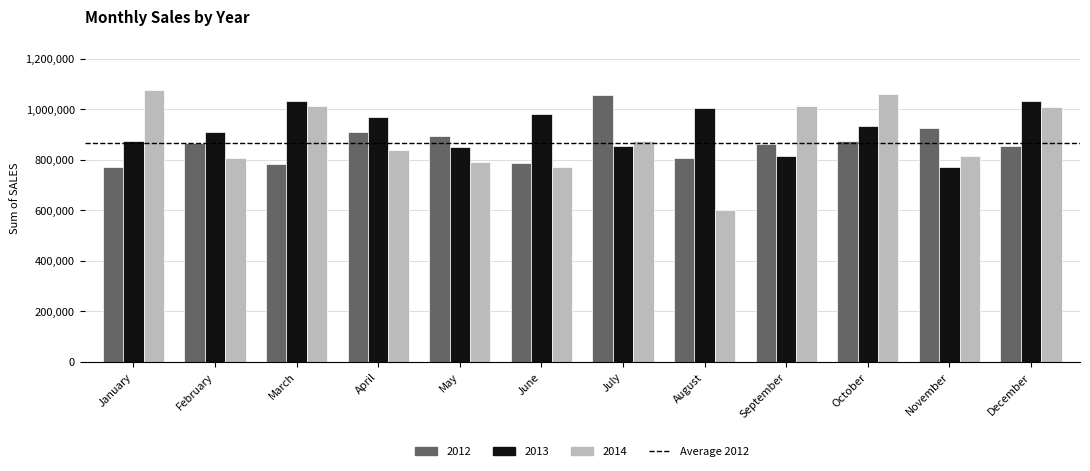

Which series has the largest range (max minus min)?

2014